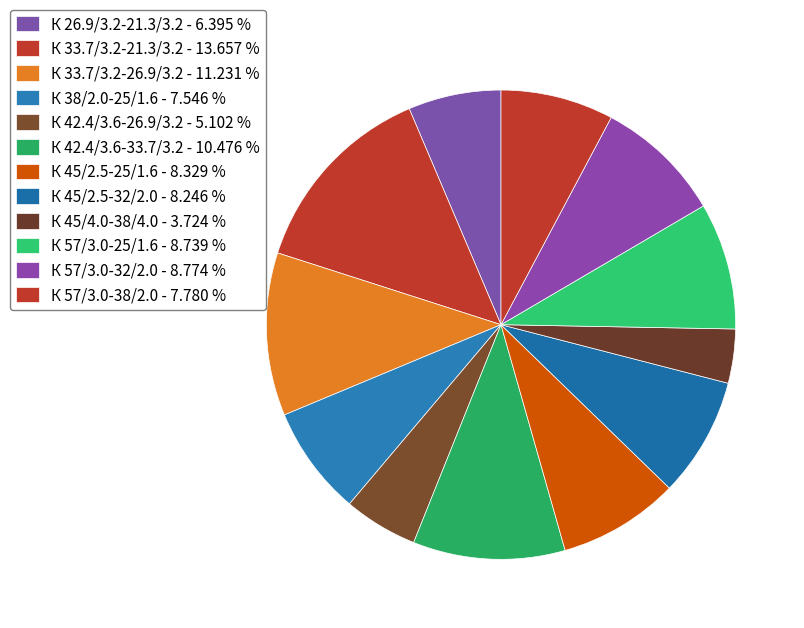

Is it true that К 57/3.0-25/1.6 is 9% of the pie?

True